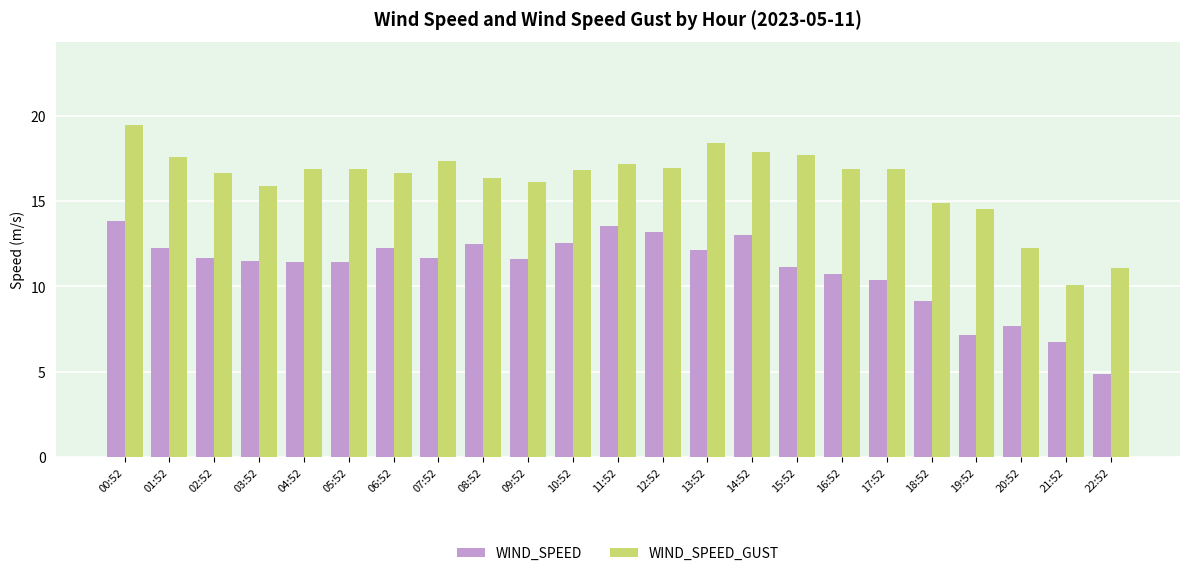

What is the difference between the second highest and minimum values in the WIND_SPEED series?

8.7